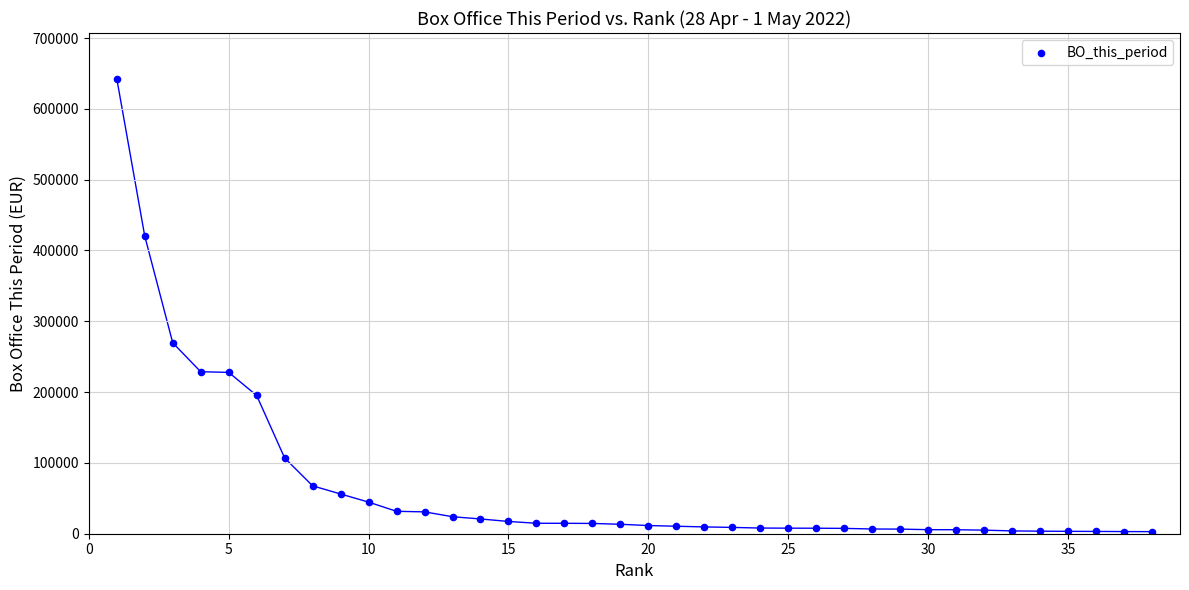

What Y value in the scatter plot is closest to 322850?

269649.0